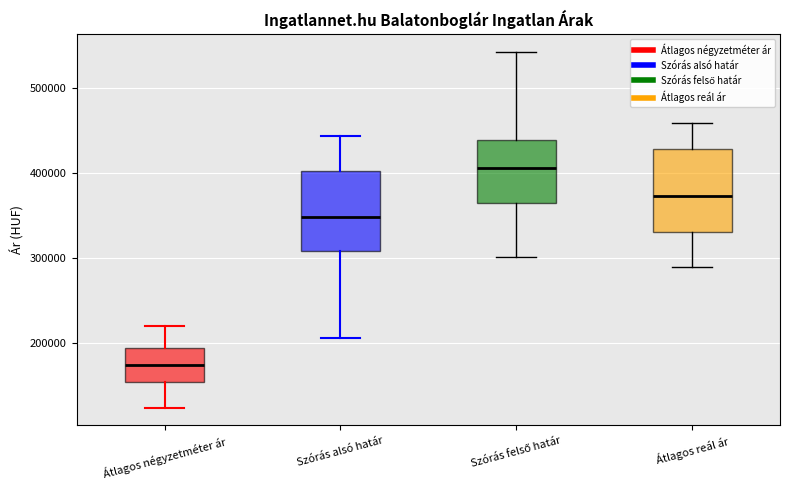

Which box's median line is the highest?

Szórás felső határ